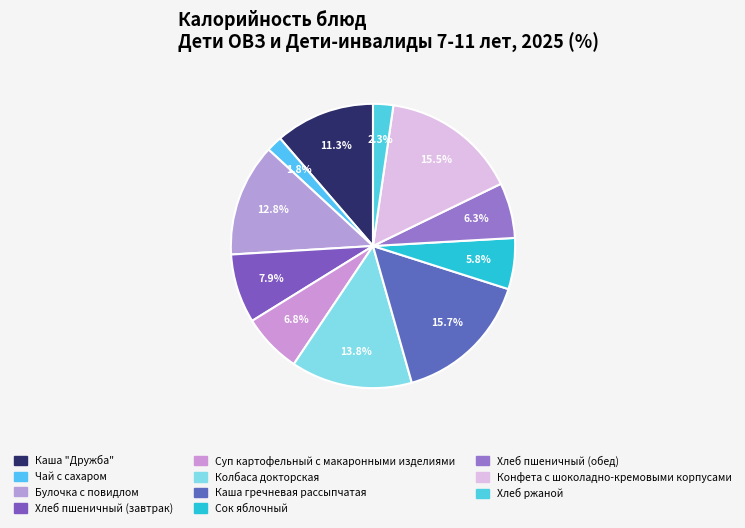

How many slices are in this pie chart?

11